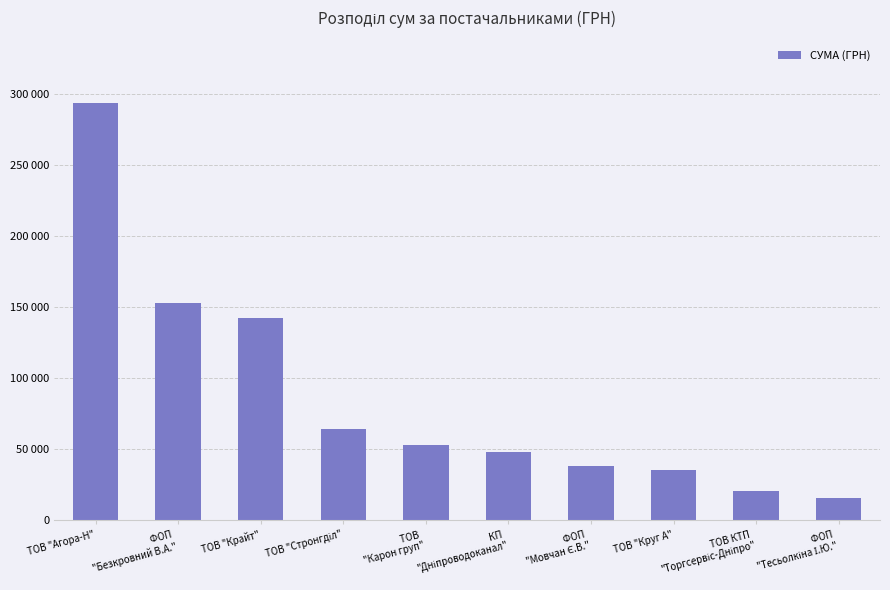

What is the smallest value displayed?

15630.0